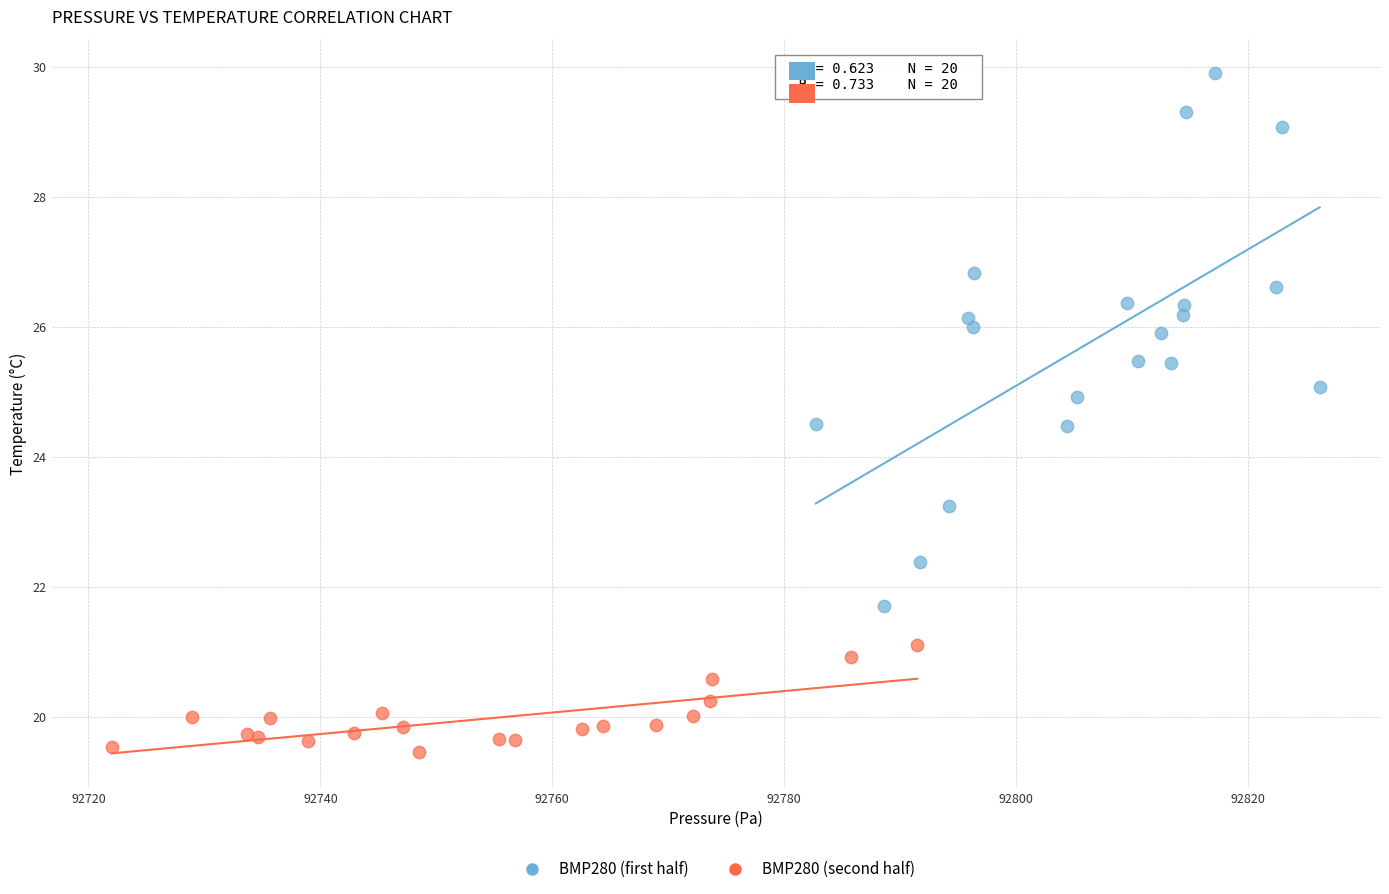

Which series contains the lowest Y value?

BMP280 (second half)